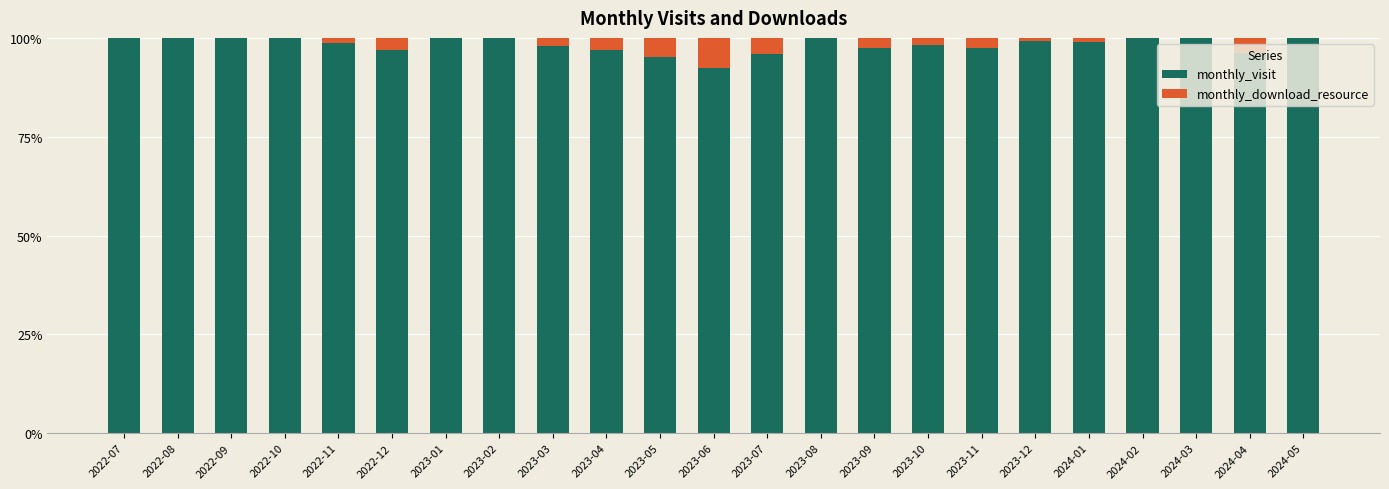

What is the maximum value for monthly_visit?

100.0